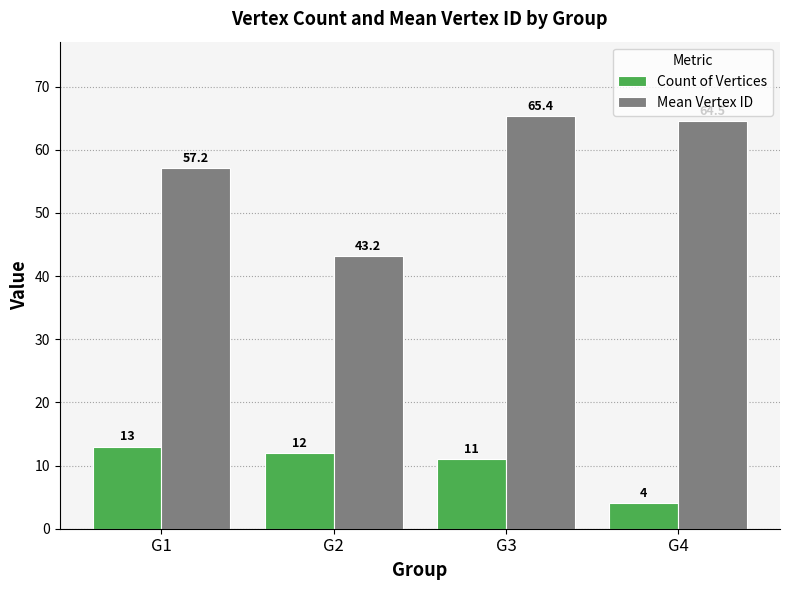

Which category has the highest value in the Count of Vertices series?

G1